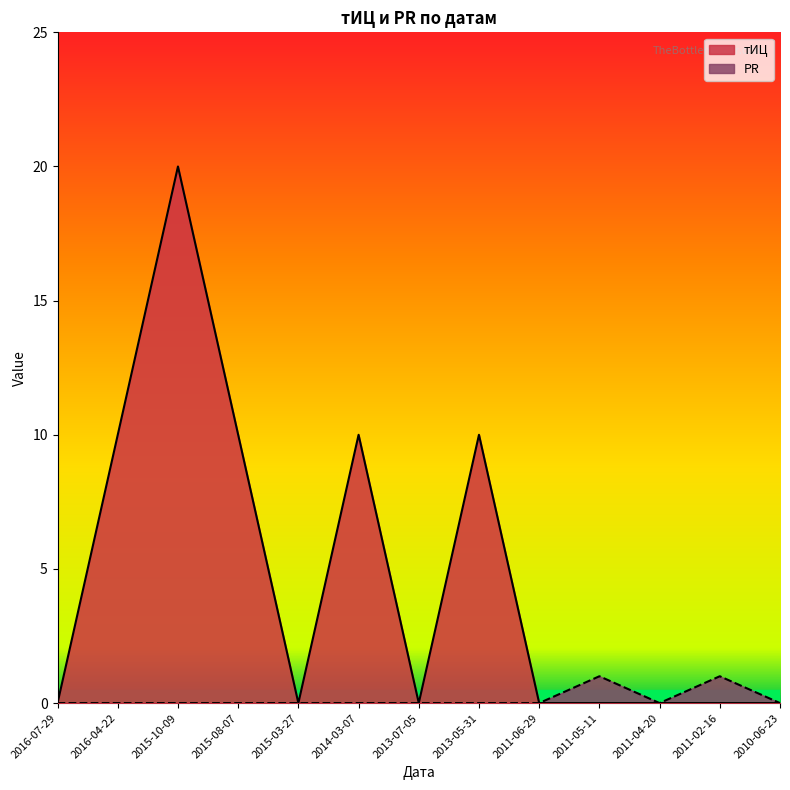

True or false: PR and тИЦ cross at least once.

False